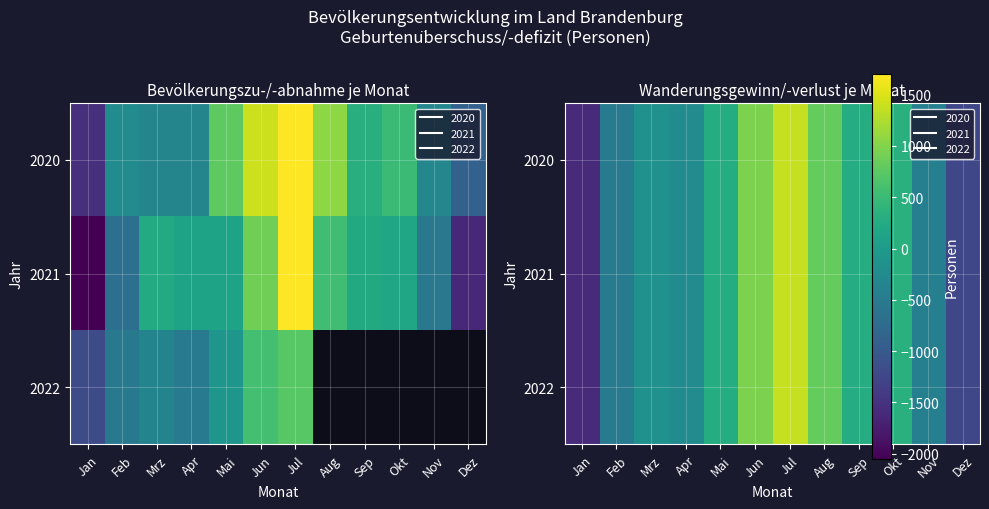

What is the average value of the 2021 series?

-12.4